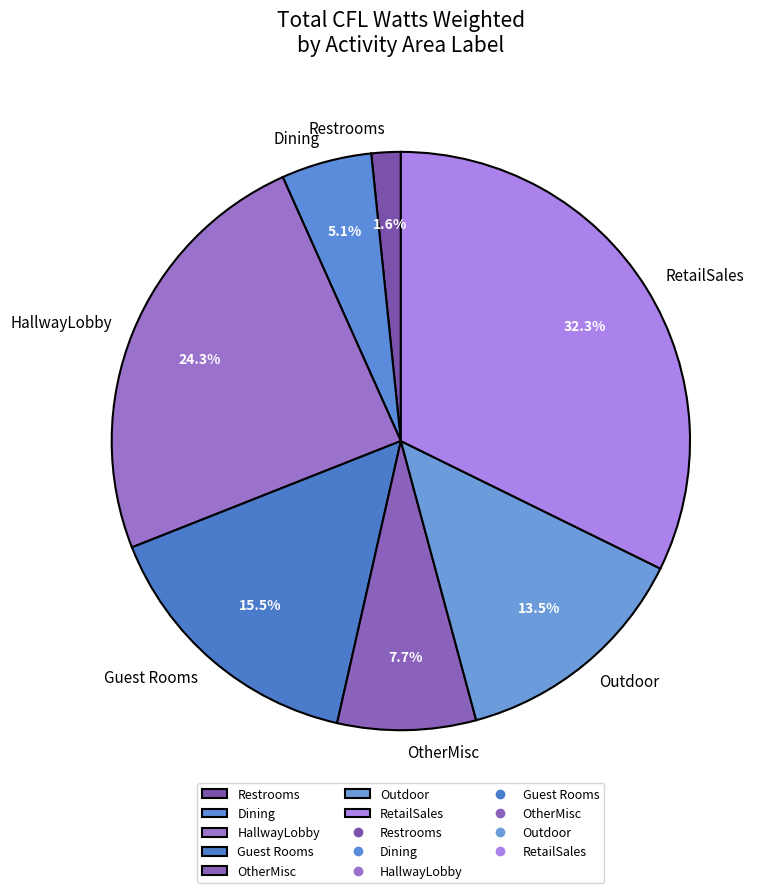

What percentage is the OtherMisc slice, to the nearest percent?

8%